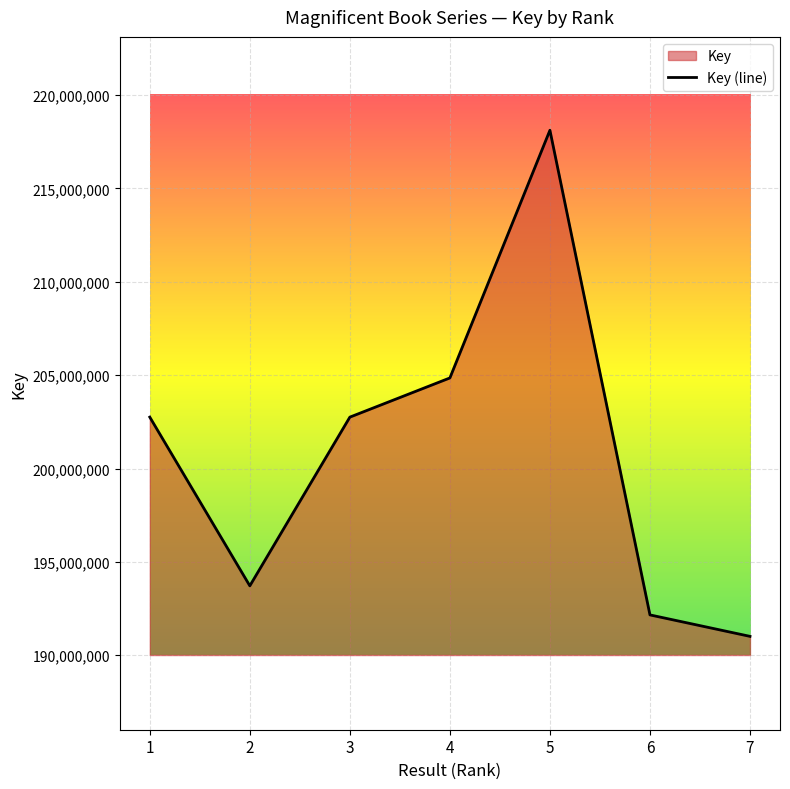

The chart shows a value of 191010677 at 7. True or false?

True